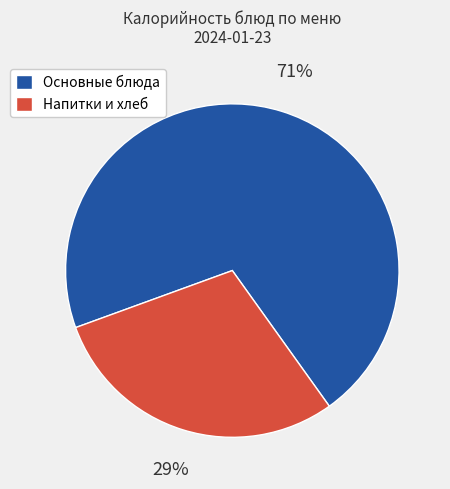

What is the smallest slice in the pie chart?

Напитки и хлеб